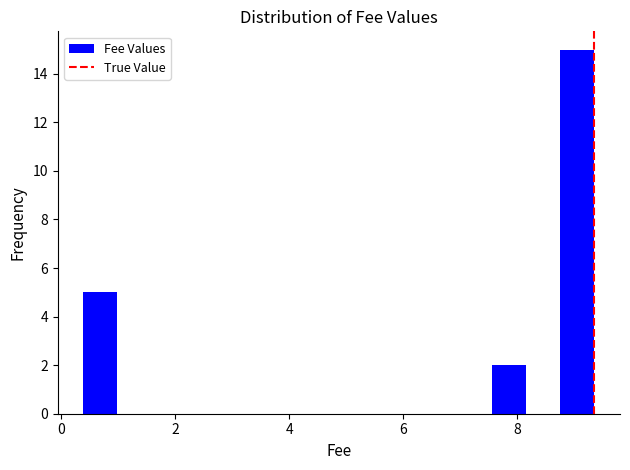

Around what value on the x-axis is the tallest bar? Give the approximate position of its centre, as read against the axis.

9.0